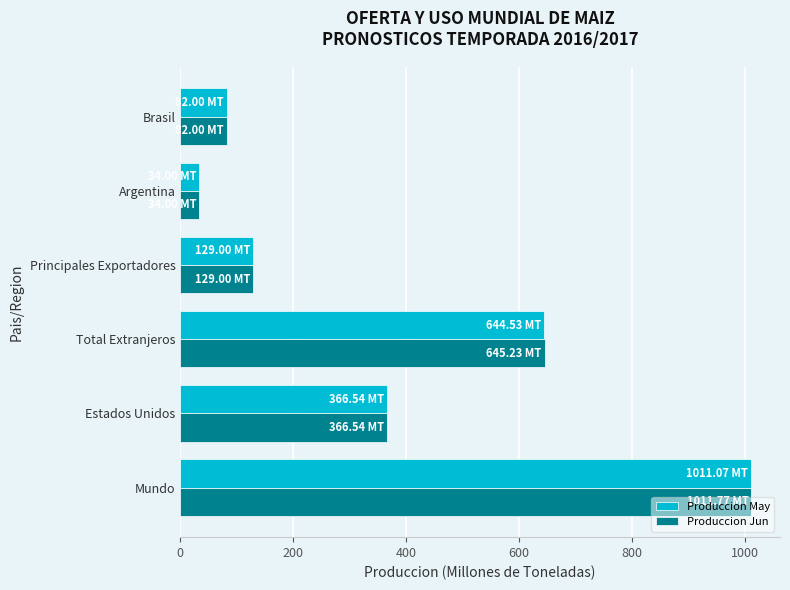

Where is Produccion May nearest to the value 522?

Total Extranjeros